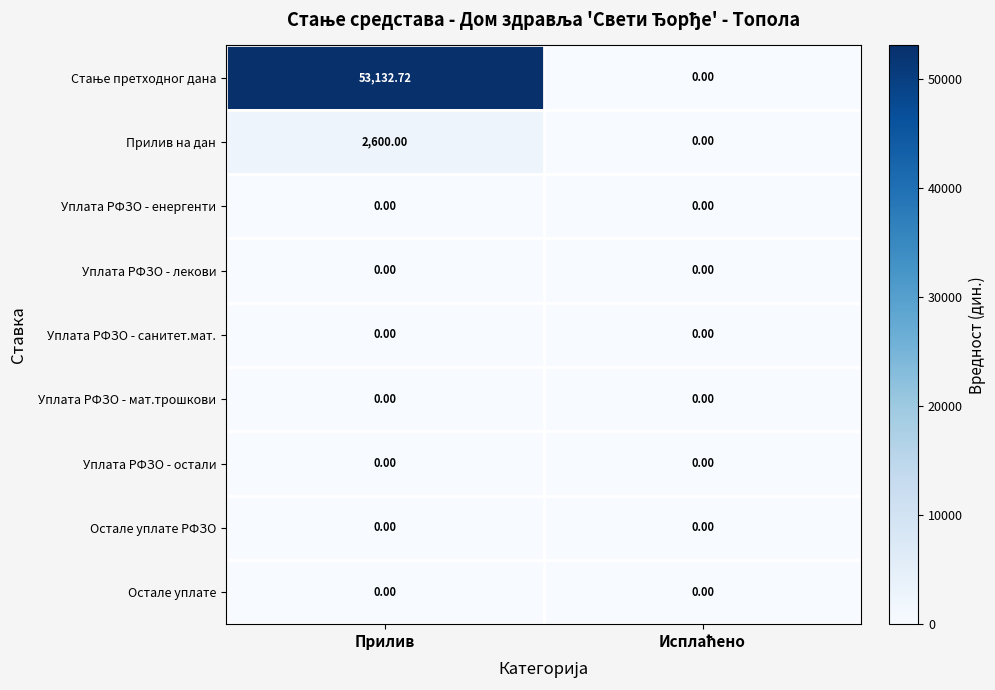

At how many categories does at least one series exceed 46756?

1